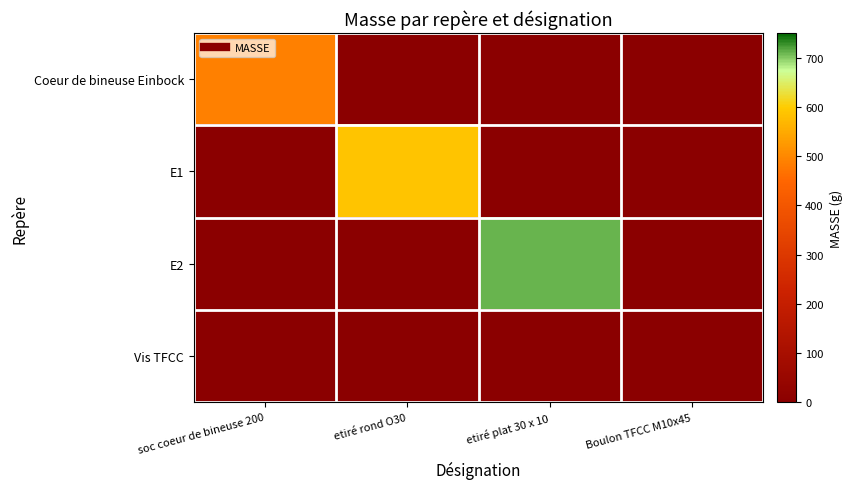

At how many categories does at least one series exceed 189?

3